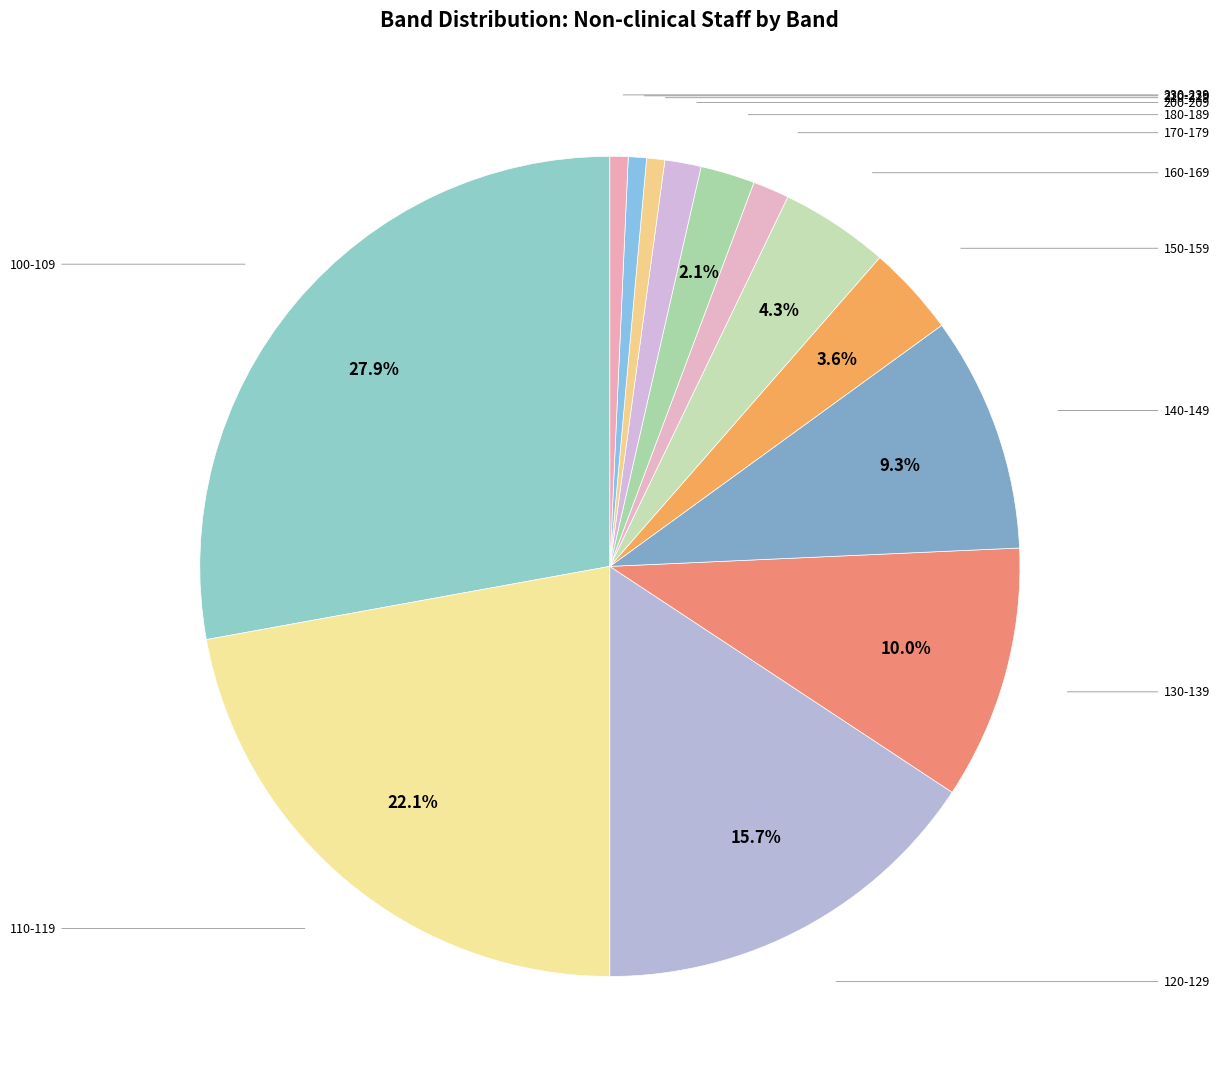

Which category has the smallest portion of the pie?

210-219